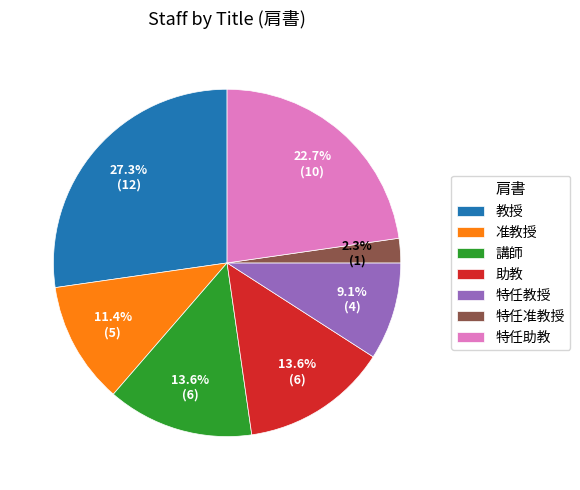

Count the number of slices in the pie.

7